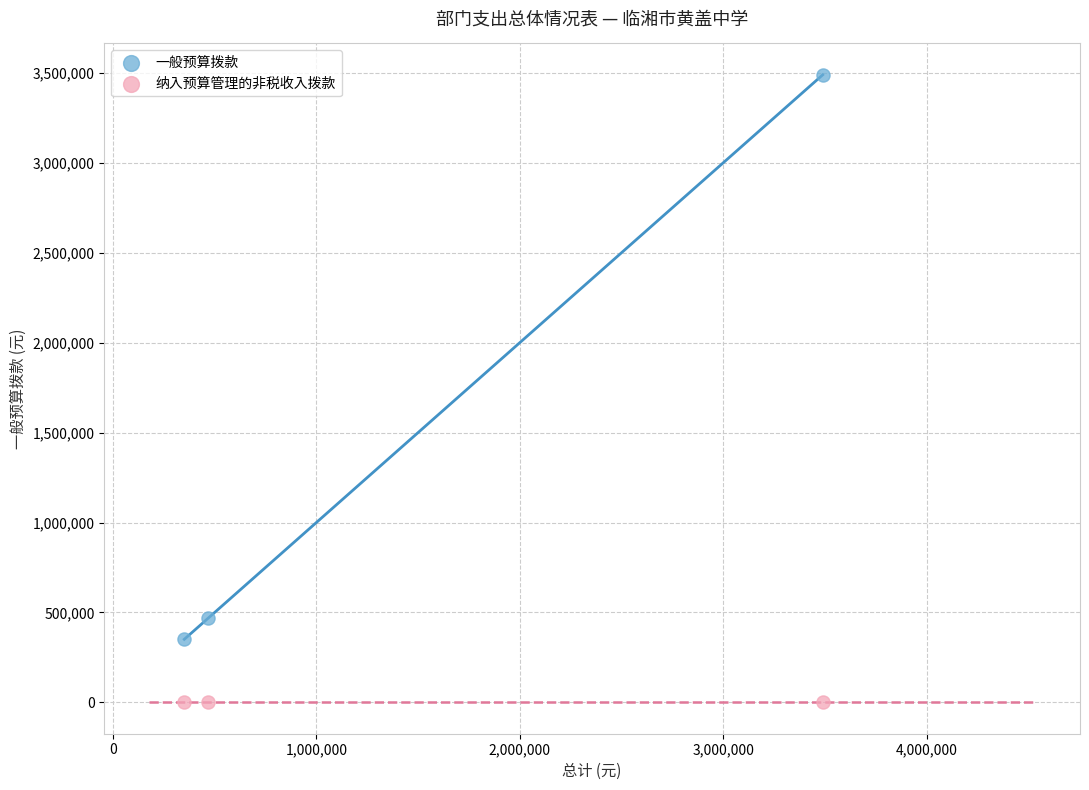

Which series reaches the maximum Y coordinate?

一般预算拨款